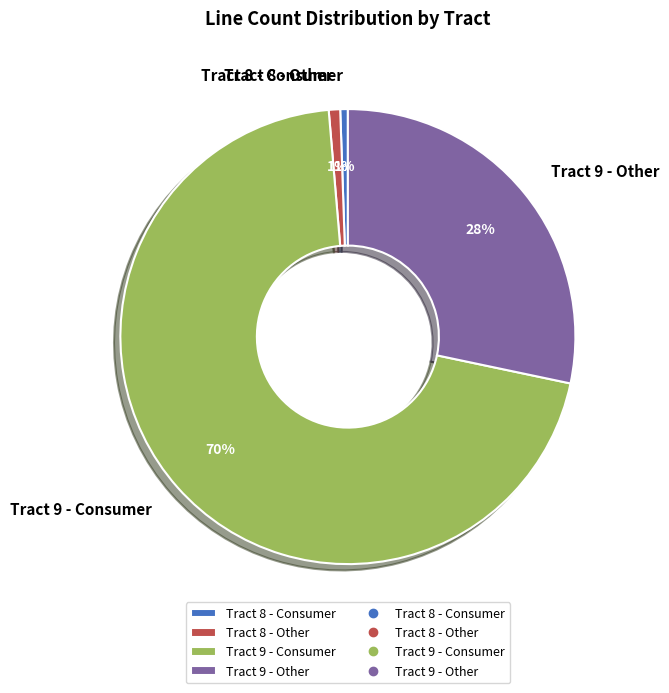

The Tract 9 - Other slice represents 28% of the pie. True or false?

True